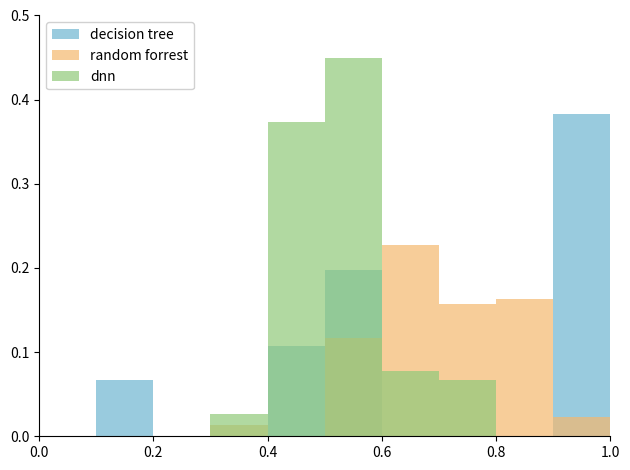

What position from the left is 0.0?

1